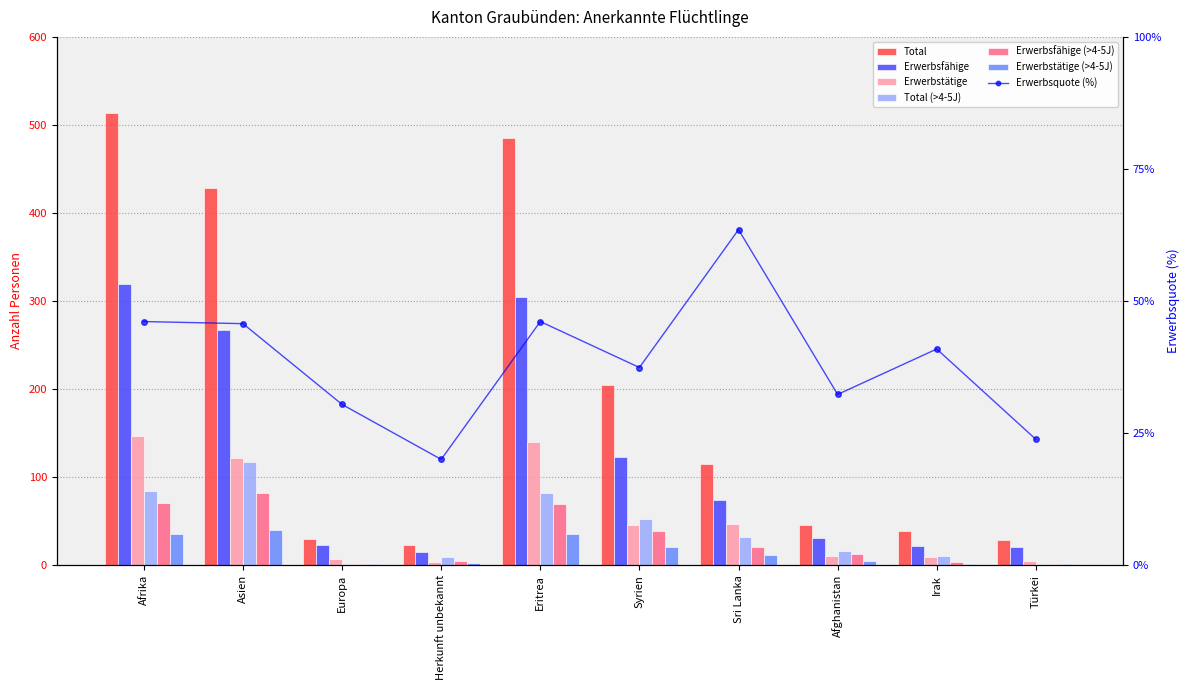

Which series has the widest spread of values?

Total